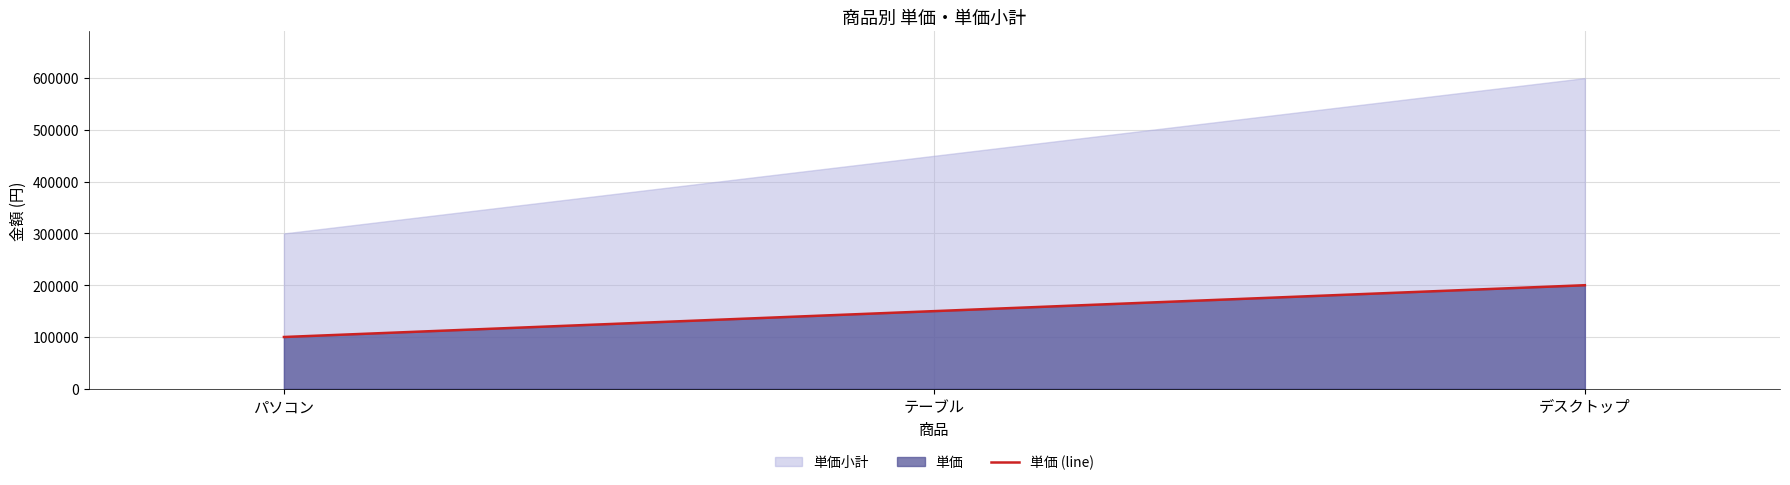

What is the smallest value displayed?

100000